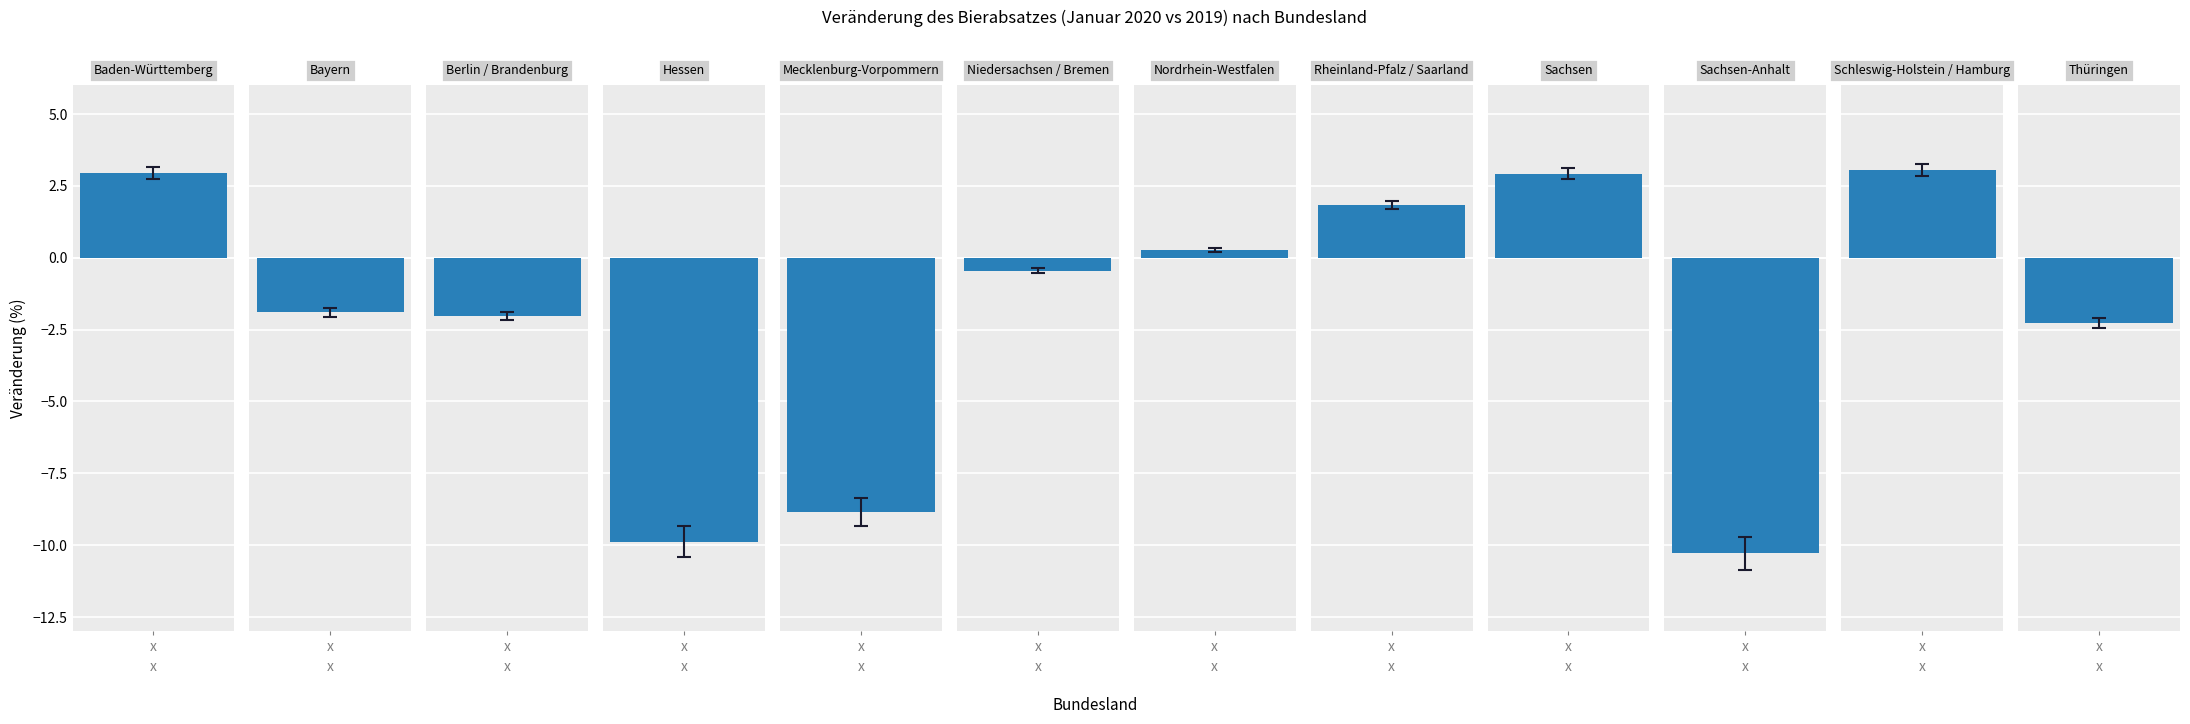

What is the difference between the values at Thüringen and Mecklenburg-Vorpommern?

6.6